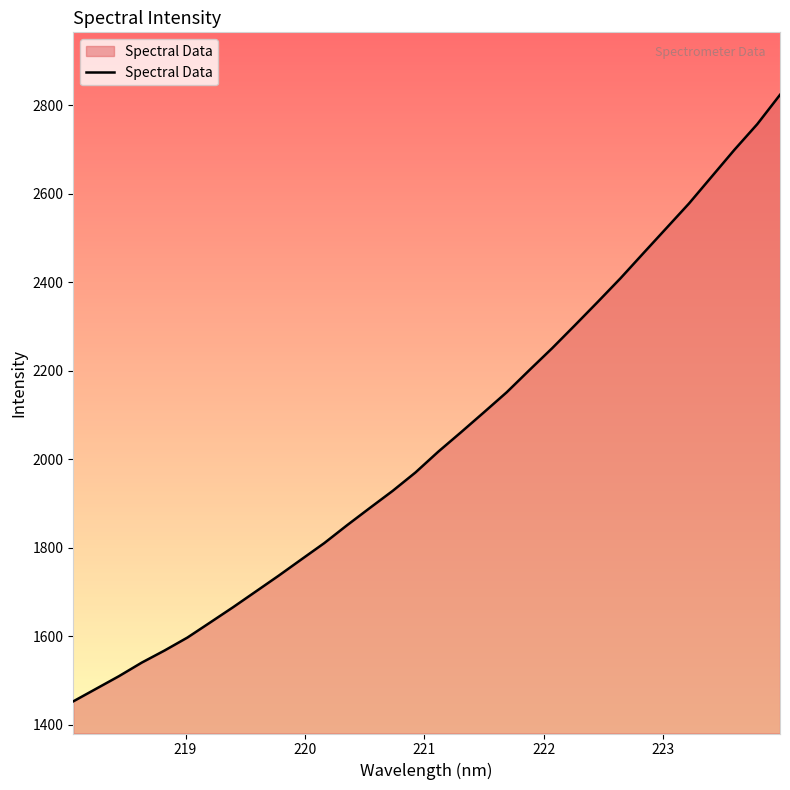

What is the maximum value shown in the chart?

2823.6